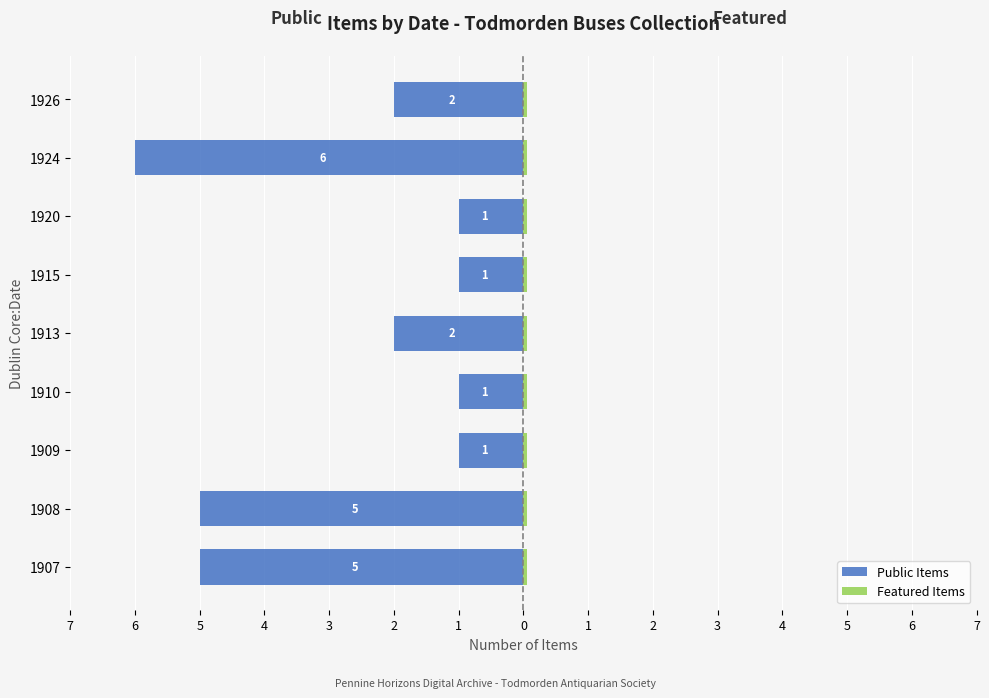

How many bars are there in each group?

2